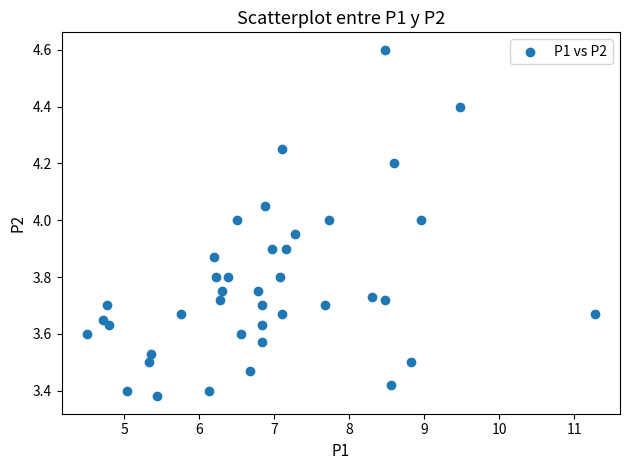

What is the range of Y values (max minus min)?

1.2